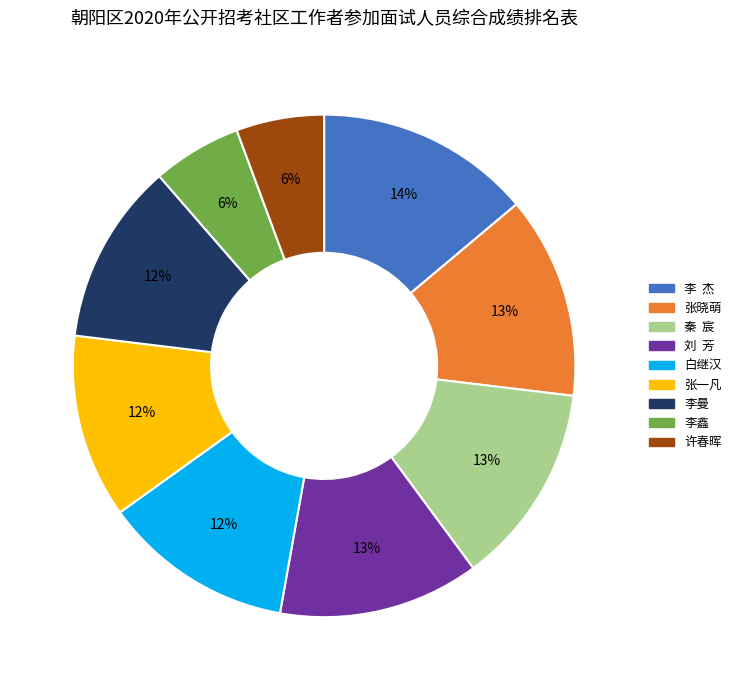

What is the ratio of the value at 张一凡 to the value at 白继汉?

1.0